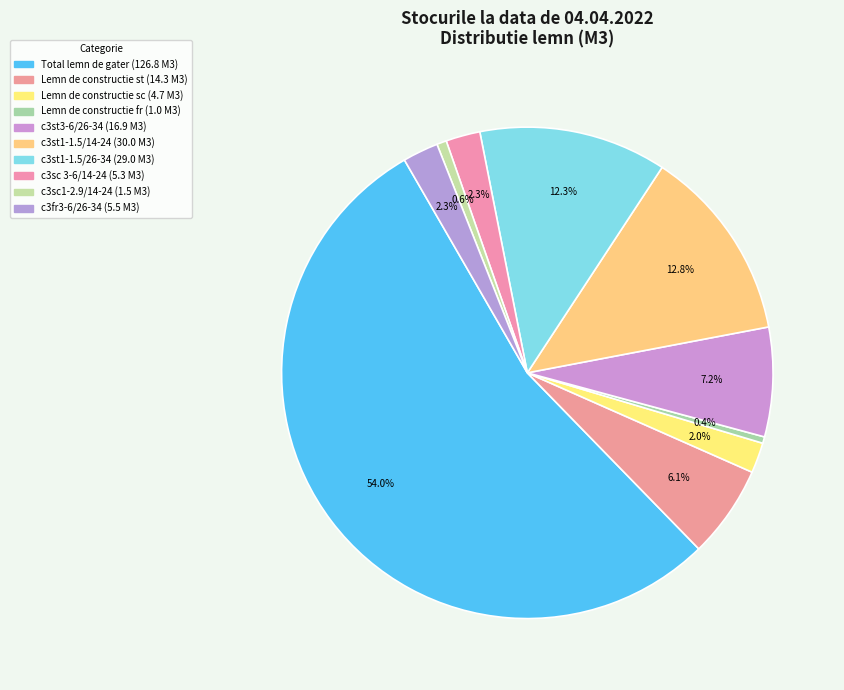

Count the number of slices in the pie.

10